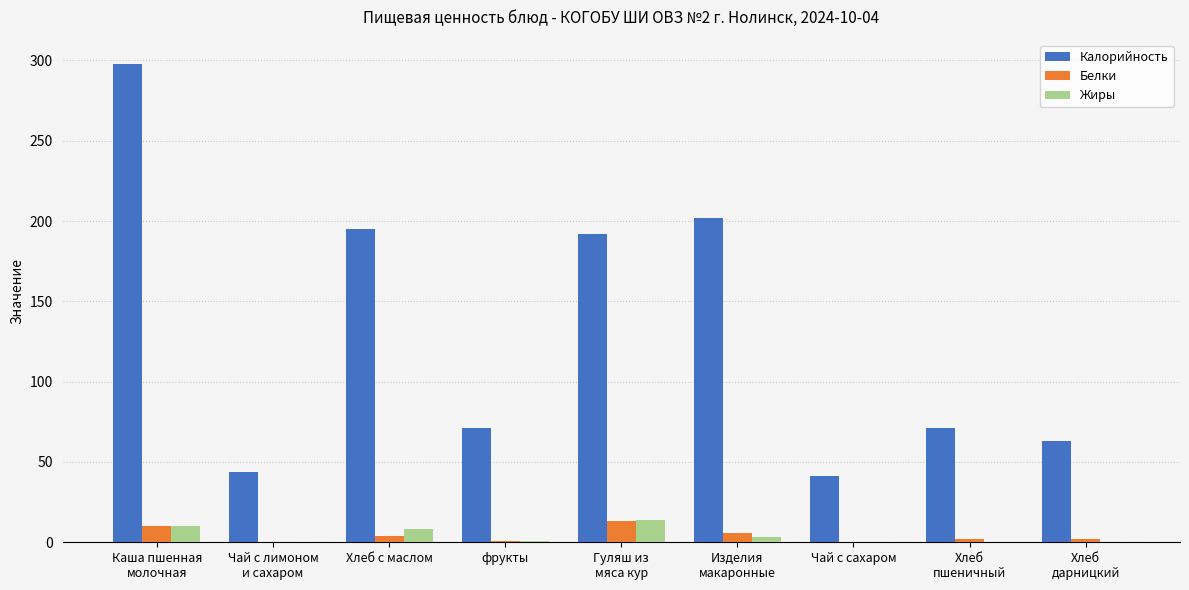

At which category does the chart reach its peak across all series?

Каша пшенная
молочная